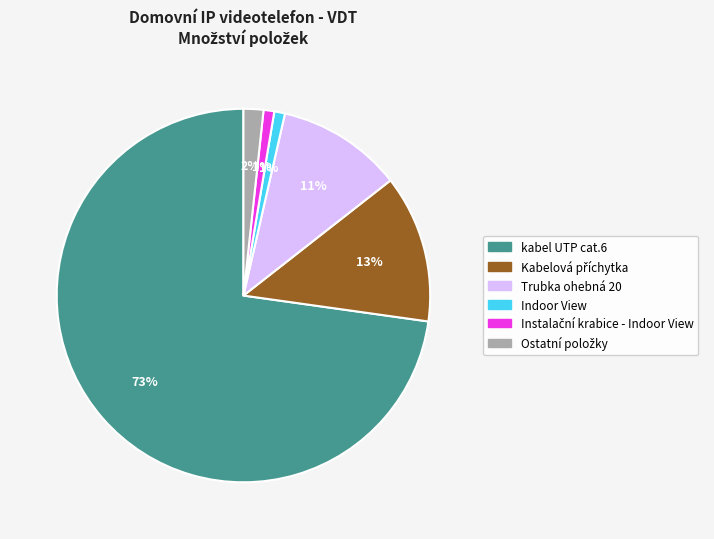

To the nearest percent, what is the average slice percentage?

17%